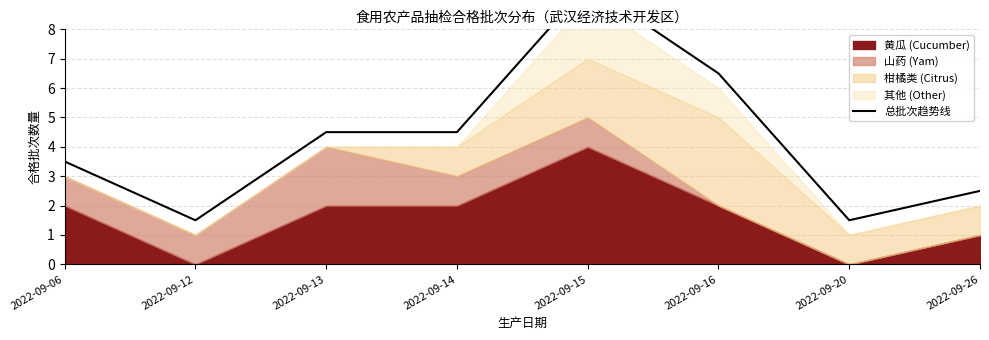

How many lines are shown in the chart?

1